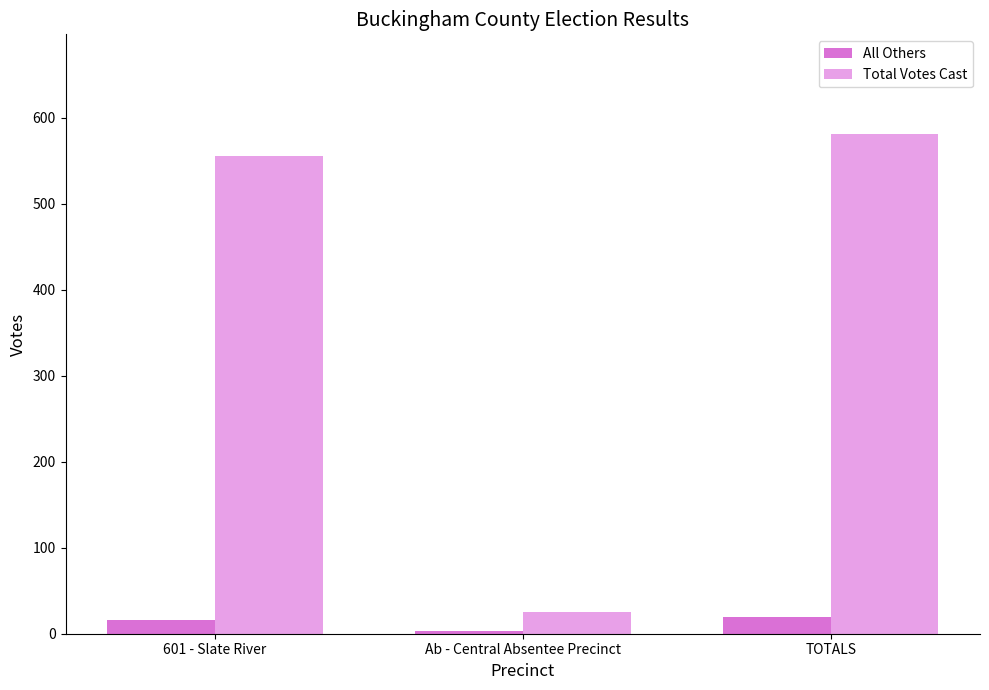

What is the label of the 3rd bar from the right?

601 - Slate River